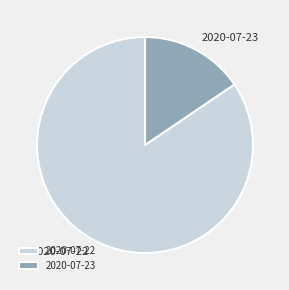

Is there any slice that represents more than half of the pie?

Yes